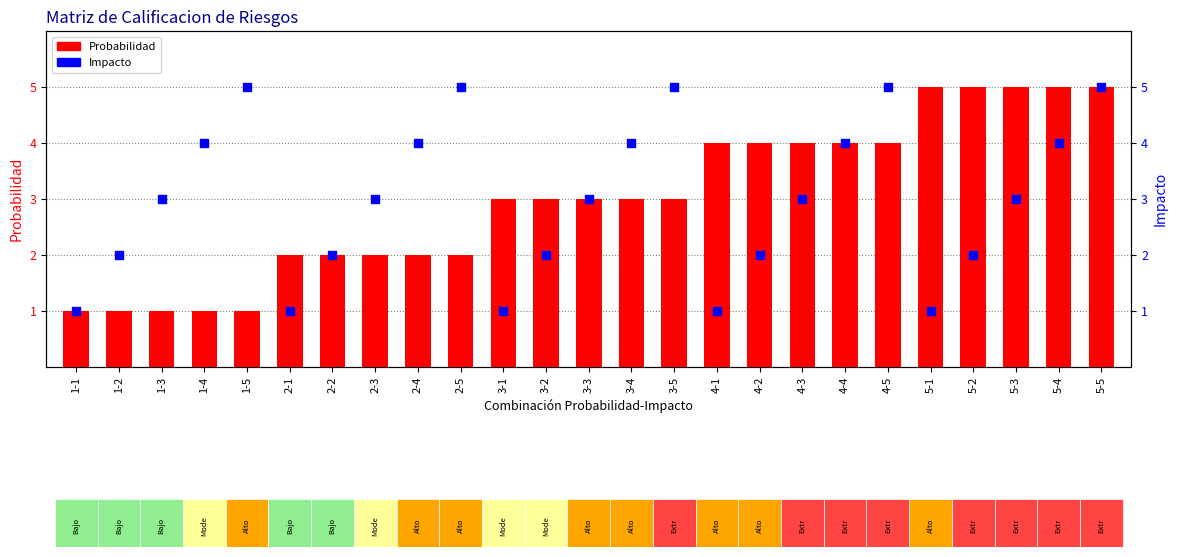

Which series has the largest total across all categories?

Probabilidad